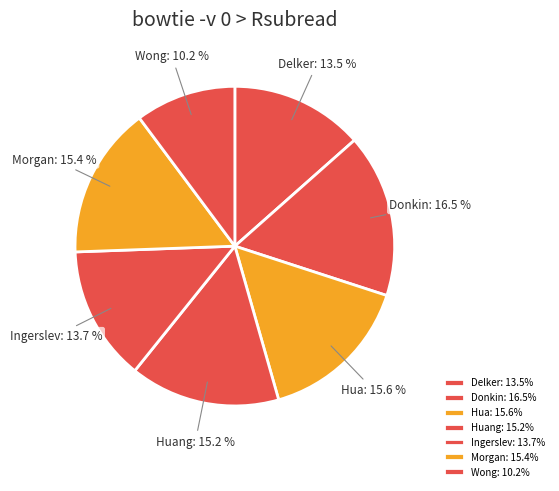

Is it true that Huang is 15% of the pie?

True